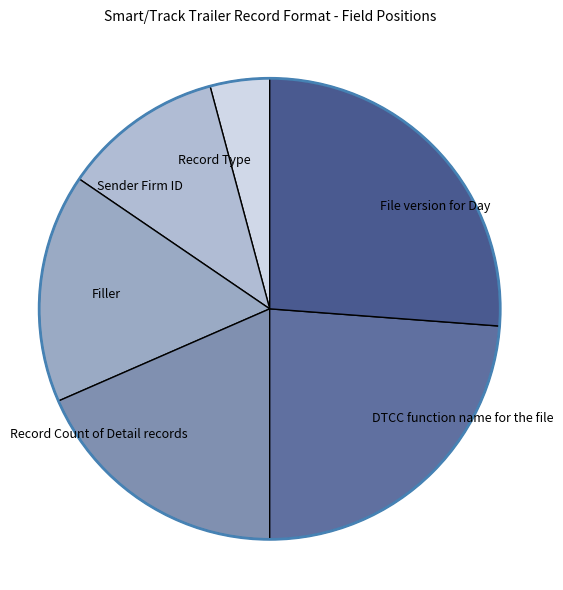

The File version for Day slice represents 20% of the pie. True or false?

False